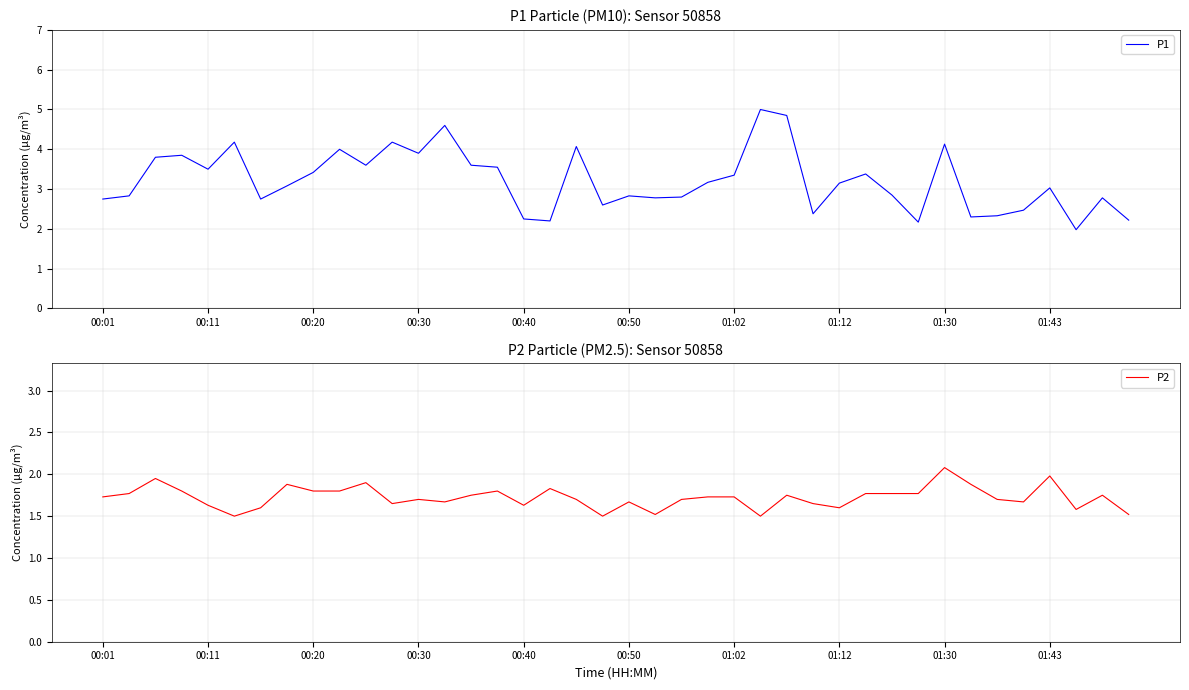

Rank the series at 30 from highest to lowest value.

P1, P2